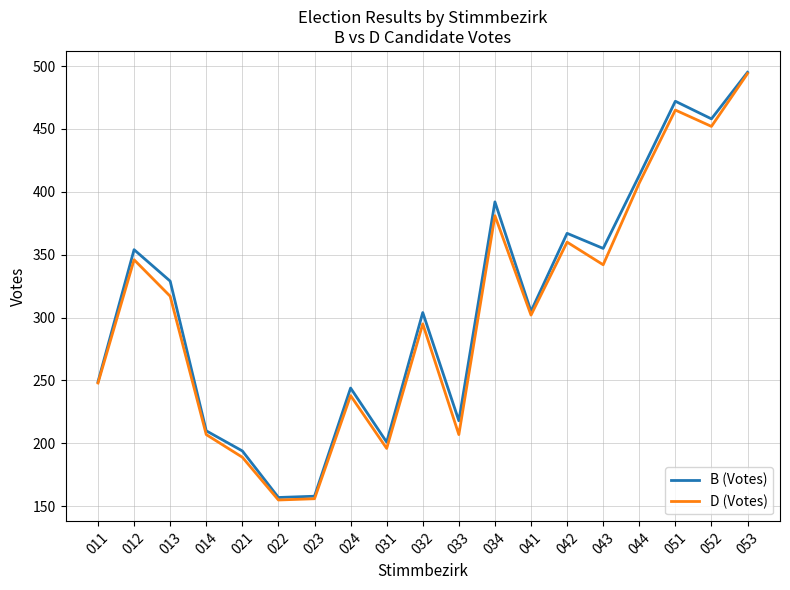

What are all the series names shown in the legend?

B (Votes), D (Votes)